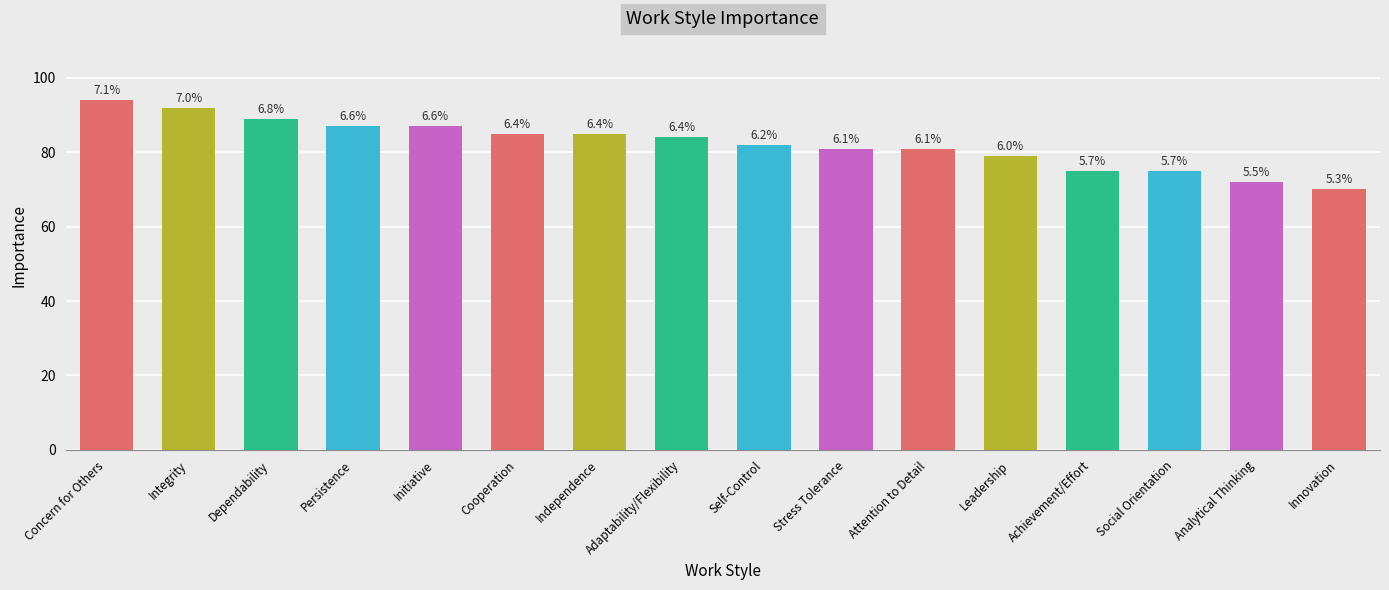

What is the label of the 15th bar from the right?

Integrity